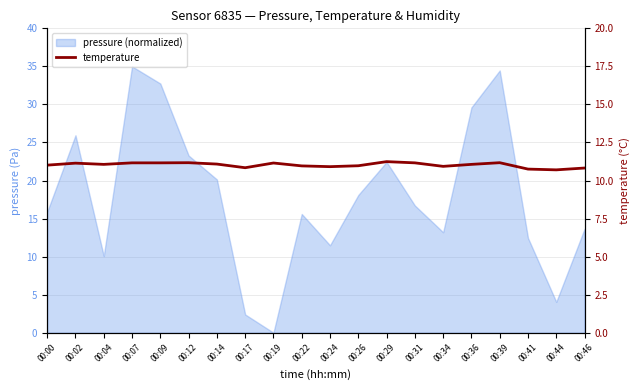

Where is the first local minimum?

00:04